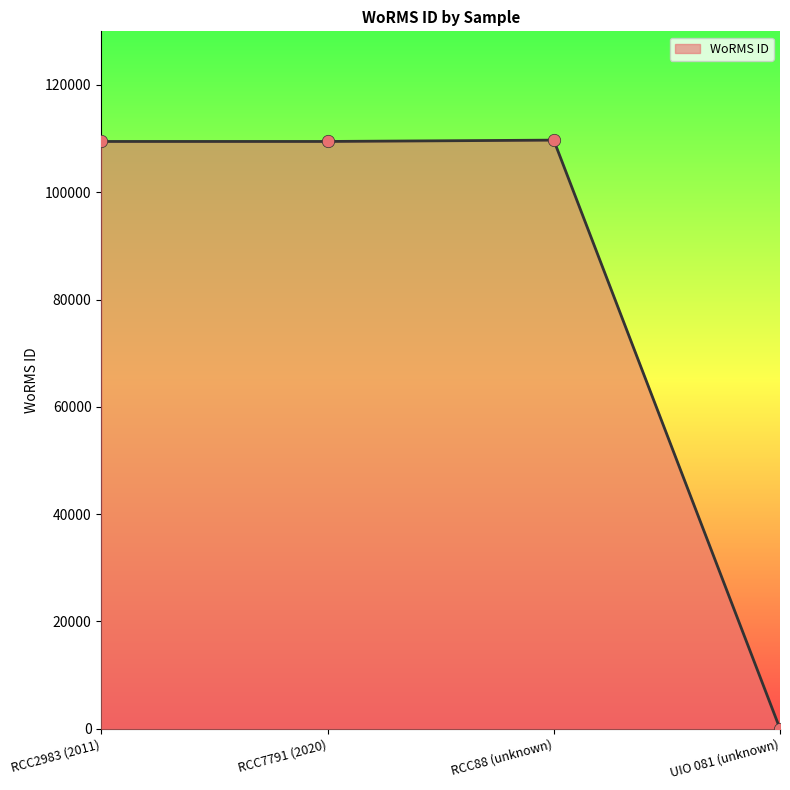

Approximately how many times larger is the value at RCC2983 (2011) compared to RCC7791 (2020)?

1.0